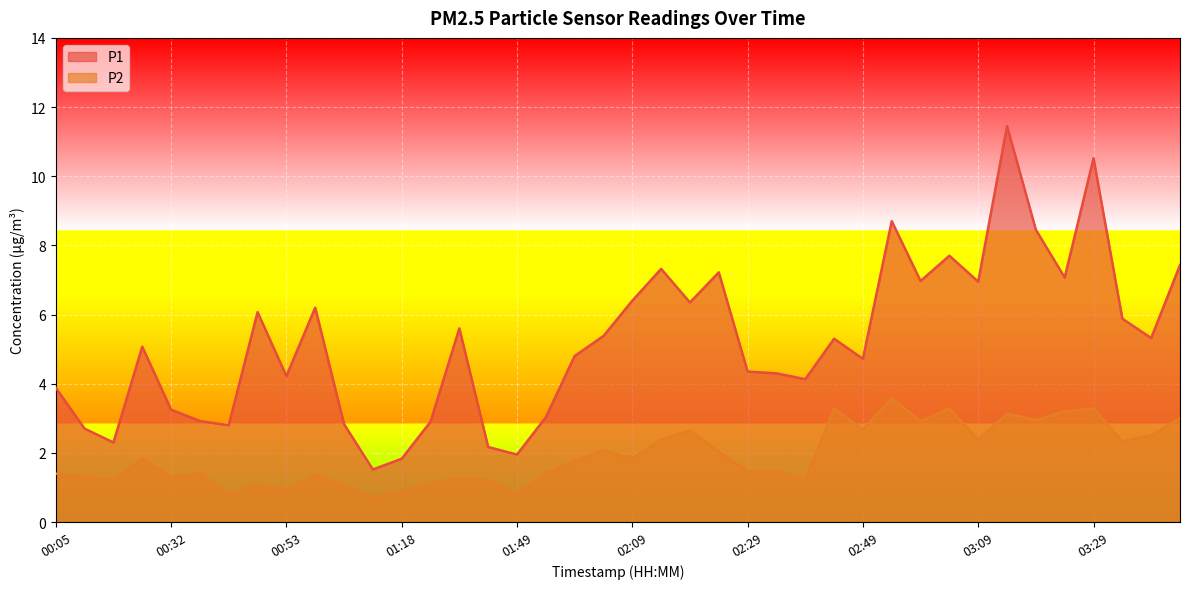

In P1, how many points are higher than both neighbors (excluding endpoints)?

11